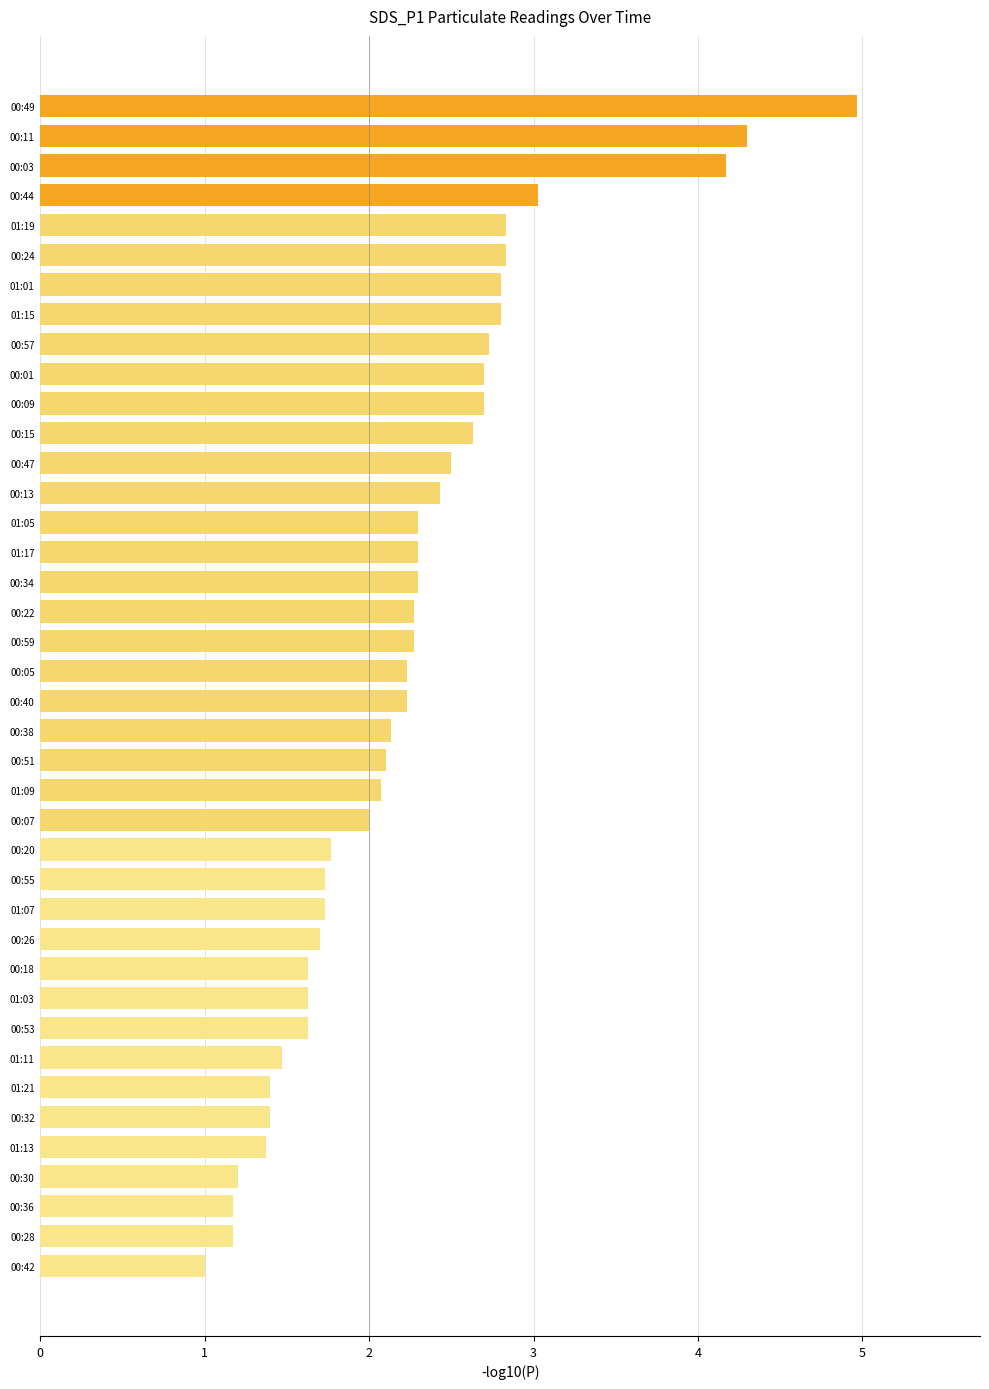

Approximately how many times larger is the value at 01:17 compared to 00:05?

1.0